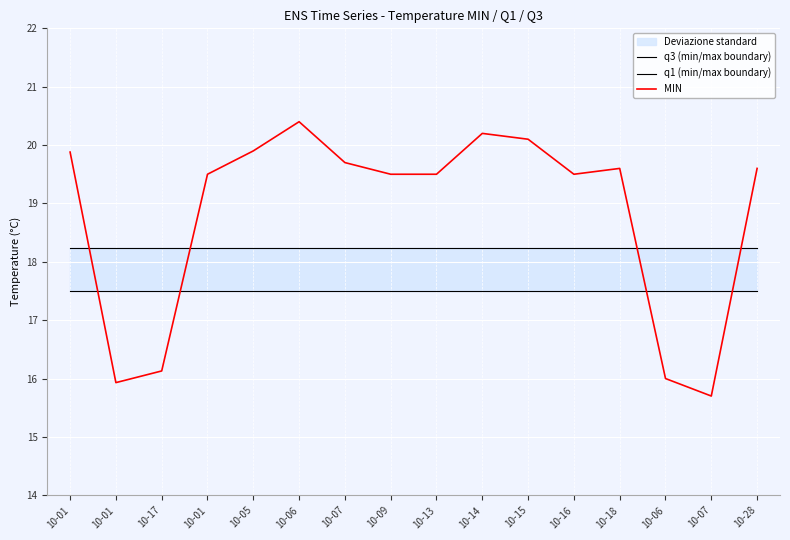

Is it true that q1 (min/max boundary) equals 17.5 at 10-01?

True